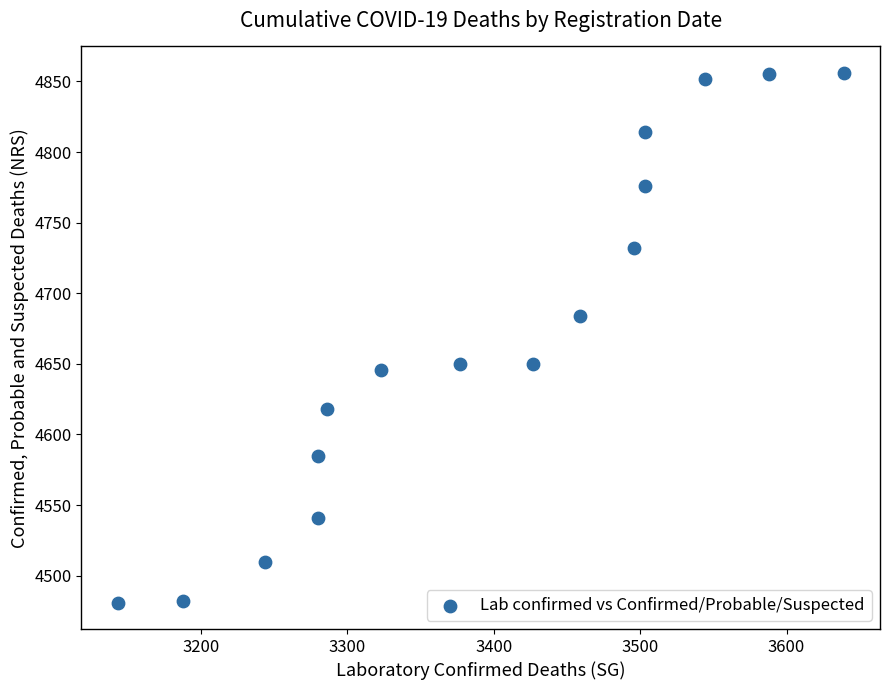

What is the range of Y values (max minus min)?

375